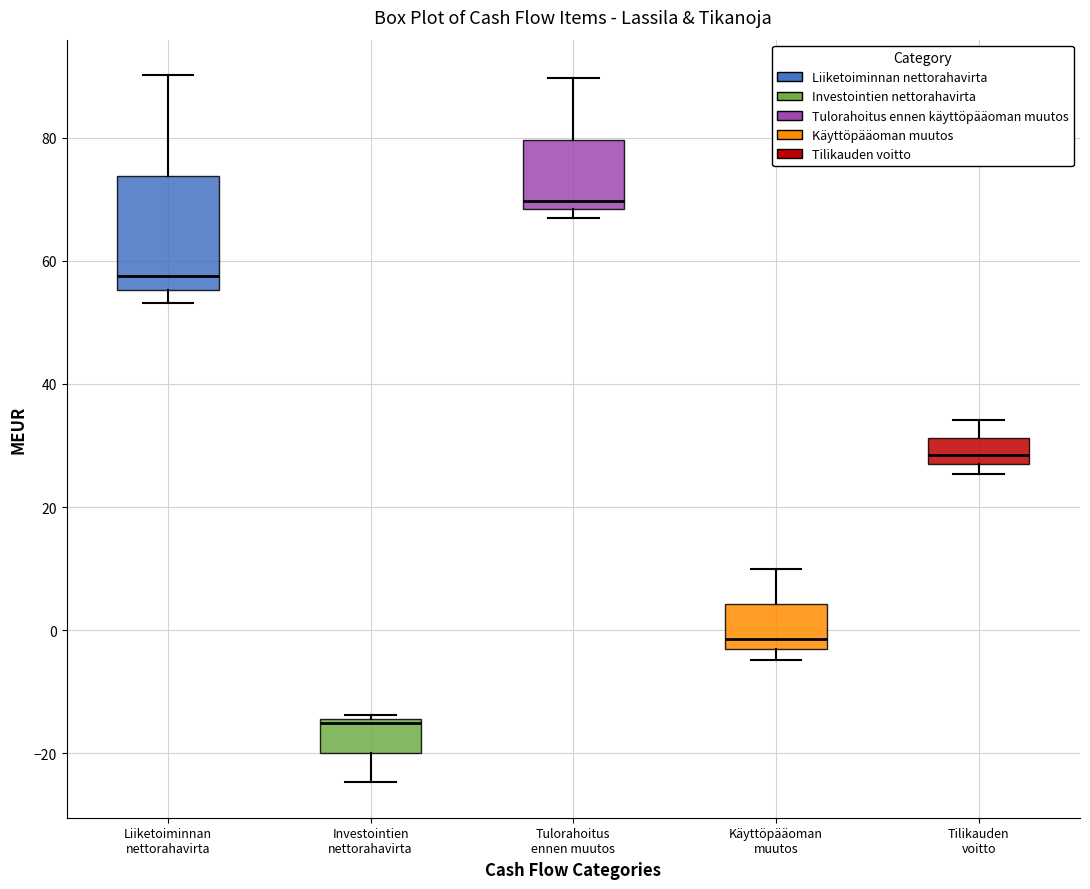

Which box is the tallest, from its lower edge to its upper edge?

Liiketoiminnan nettorahavirta